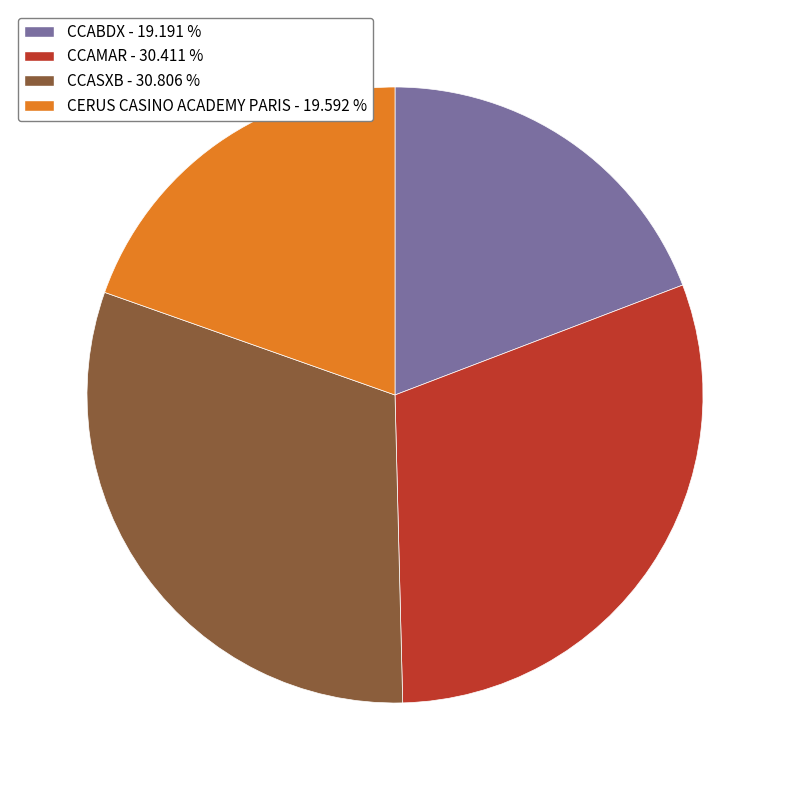

Is CCABDX - 19.191 % the majority of the pie?

No